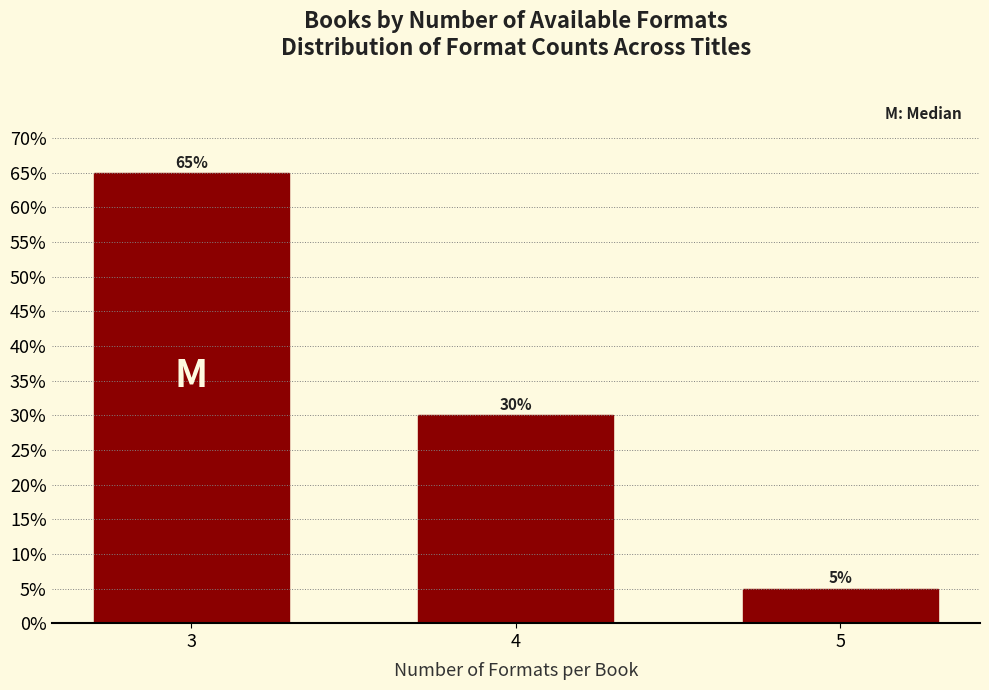

Reading right to left, what are all the values shown in this chart?

5=5	4=30	3=65